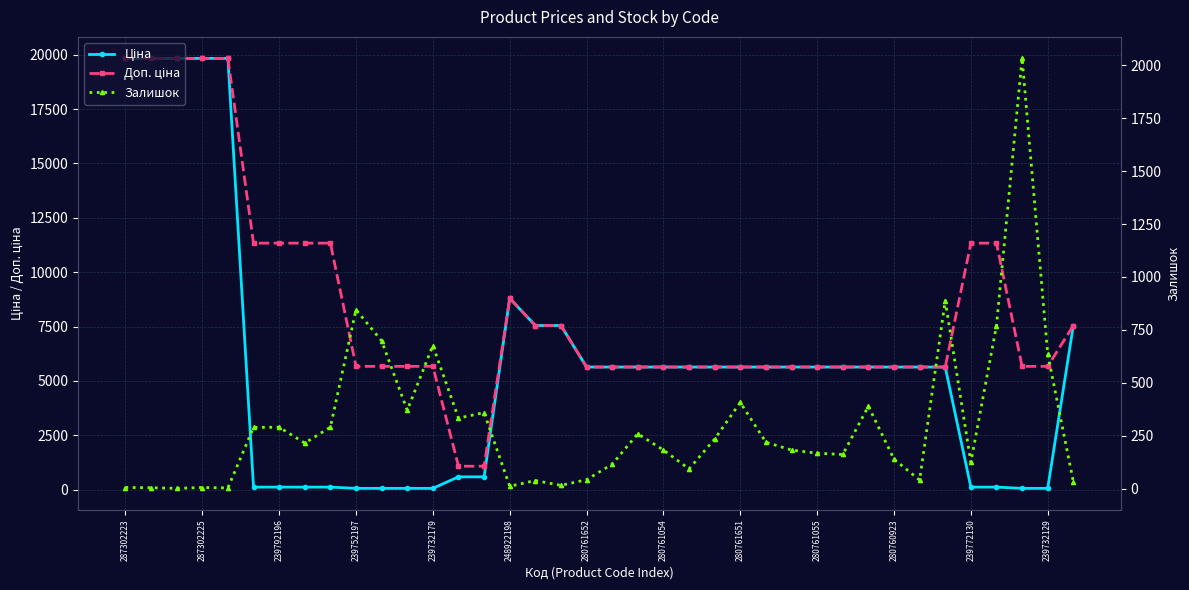

What is the sum of all Ціна values?

217322.7